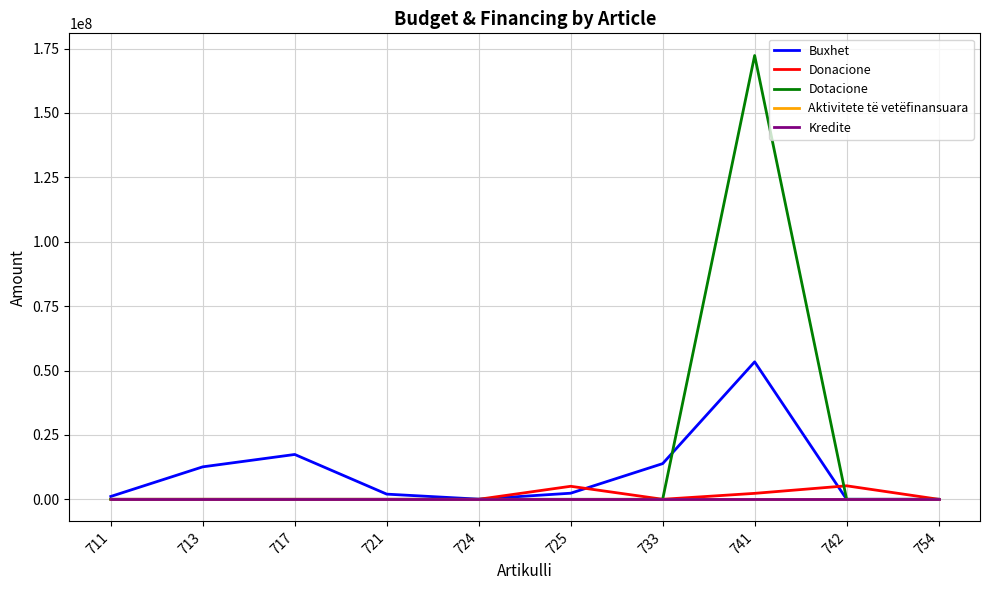

True or false: Aktivitete të vetëfinansuara and Kredite intersect in this chart.

False